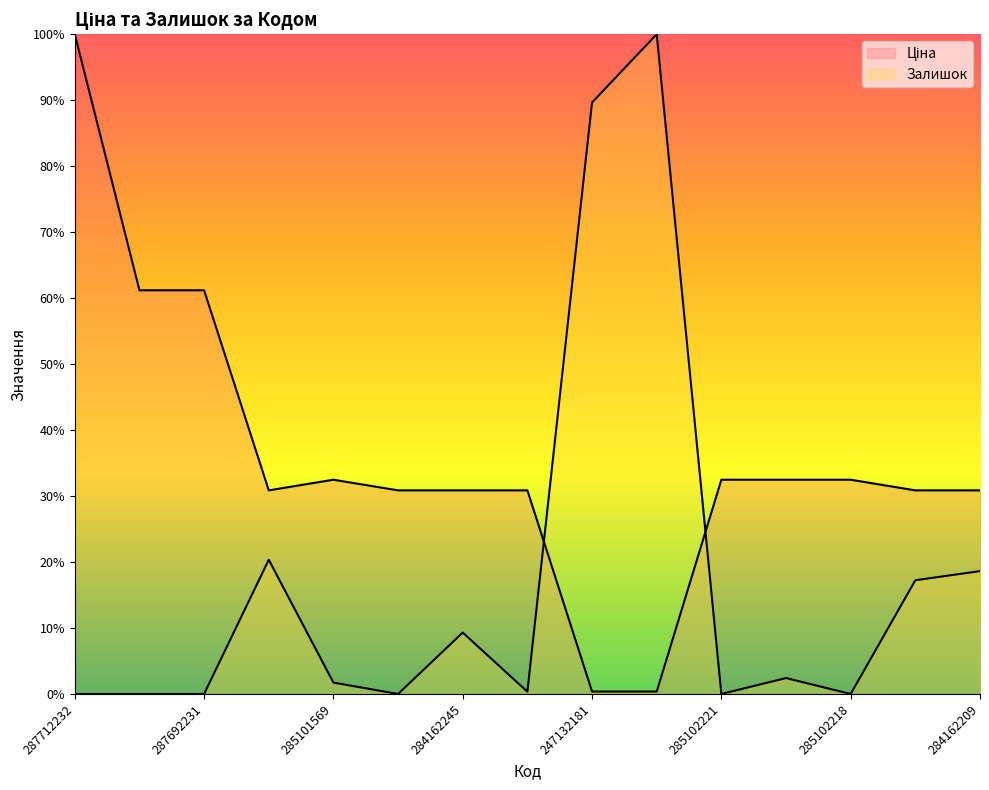

At 285102221, list the series in order from smallest to largest.

Залишок, Ціна